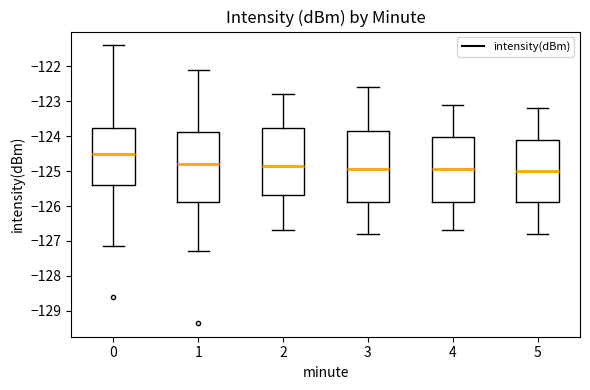

Where is the lower edge of the box at x = 5 on the y-axis? The values are not printed on the chart, so give them approximately, as read against the axis.

-125.9